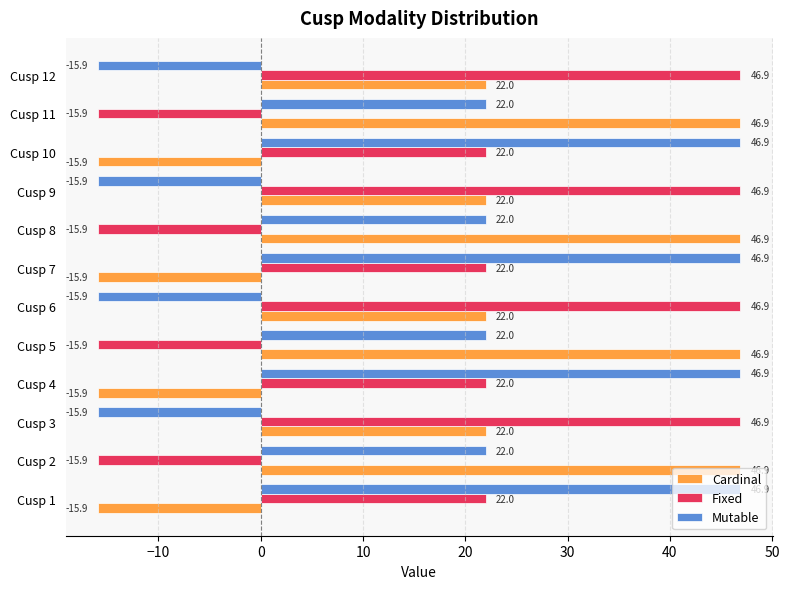

What is the difference between the Fixed values at Cusp 12 and Cusp 1?

24.9